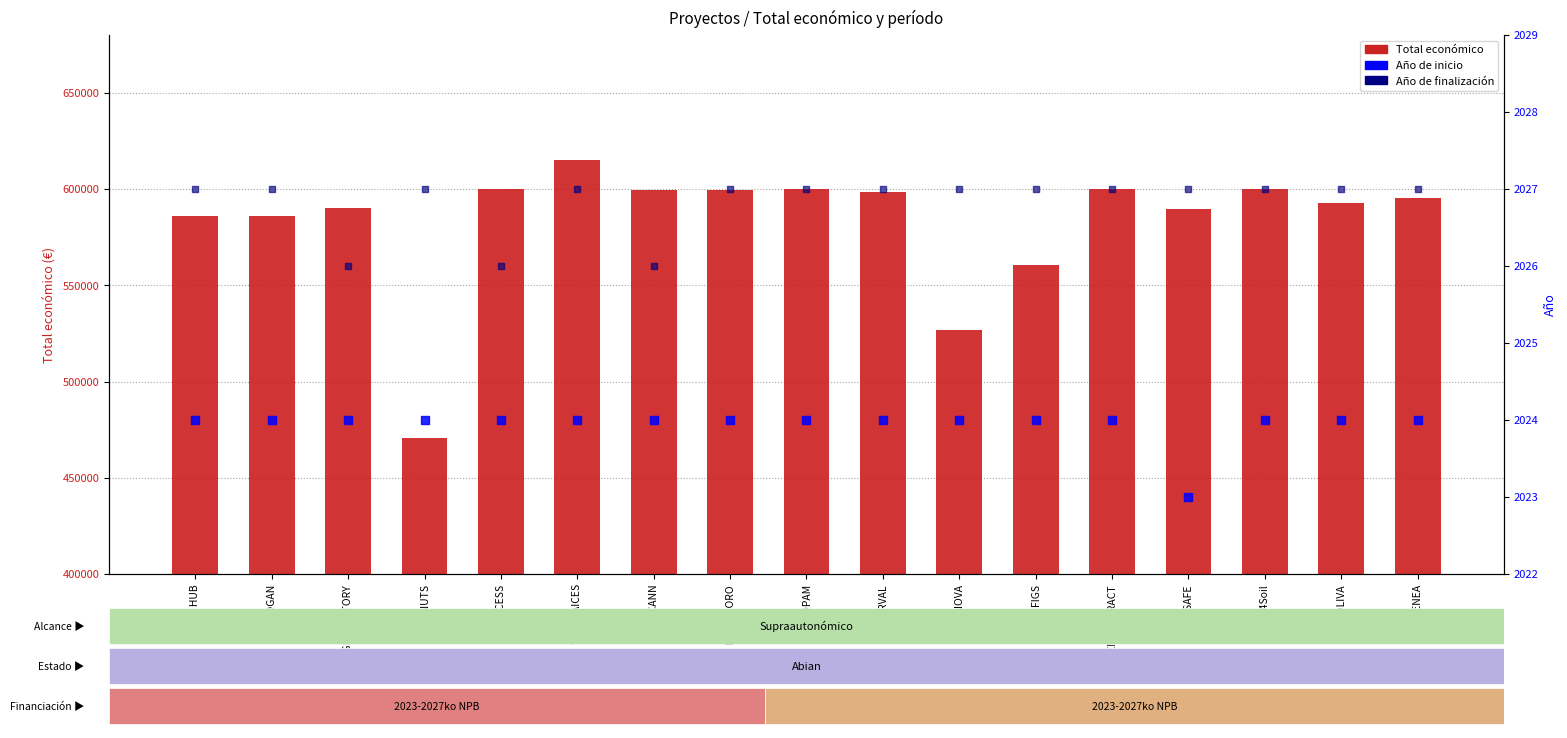

Is the value of Año de finalización at ATHENEA greater than the value of Año de inicio at HEMPNOVA?

Yes